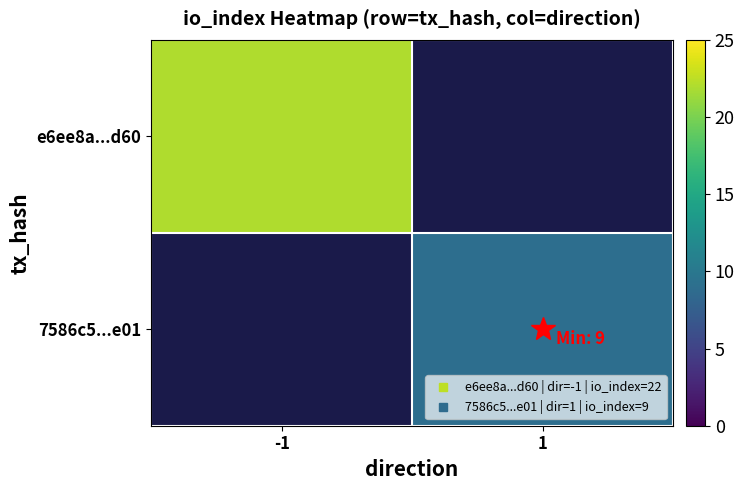

Which series has the largest range (max minus min)?

e6ee8a...d60